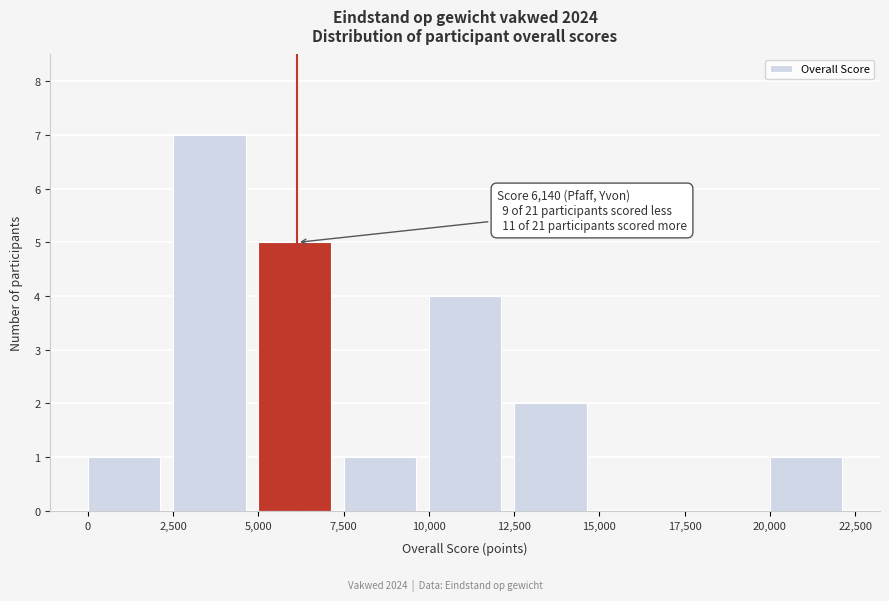

Which range on the x-axis has the tallest bar?

2,500 to 5,000